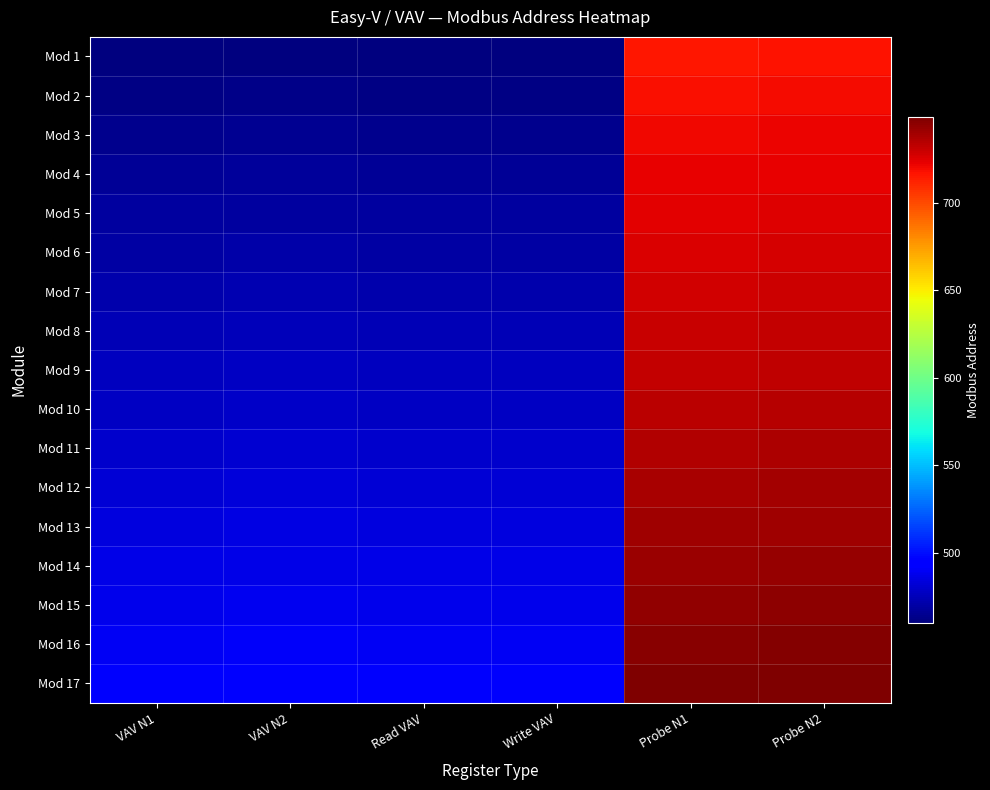

What is the difference between the highest and lowest values at Read VAV?

32